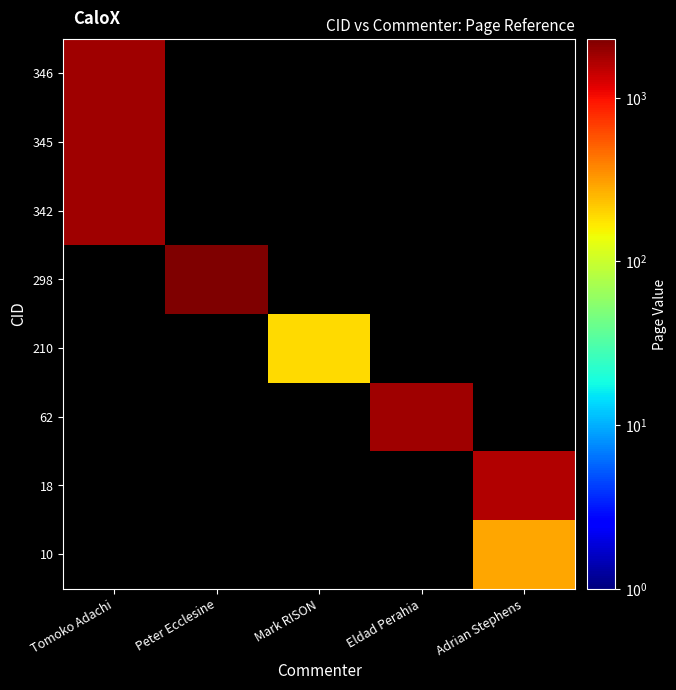

How many distinct data groups are displayed?

8